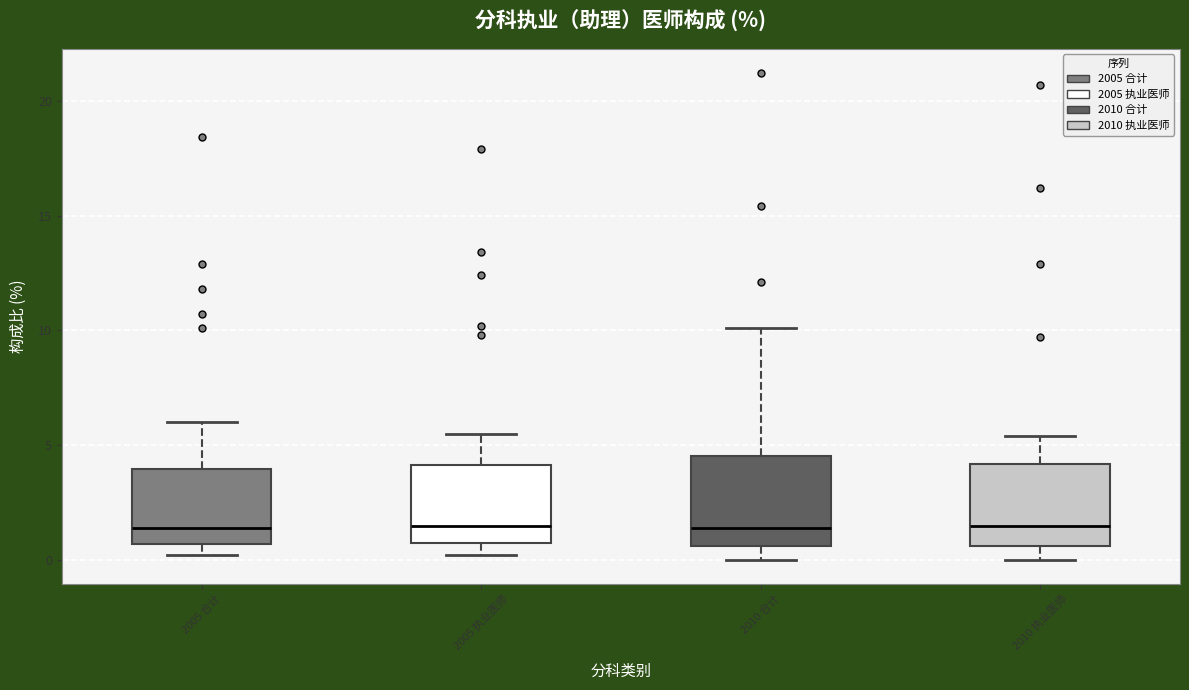

Reading left to right, read every box against the y-axis: the position of its median line, the range the box covers, and the ends of its whiskers. The values are not printed on the chart, so give them approximately, as read against the axis.

2005 合计: median 1.5, box 0.5 to 4.0, whiskers 0.0 to 6.0
2005 执业医师: median 1.5, box 1.0 to 4.0, whiskers 0.0 to 5.5
2010 合计: median 1.5, box 0.5 to 4.5, whiskers 0.0 to 10.0
2010 执业医师: median 1.5, box 0.5 to 4.0, whiskers 0.0 to 5.5